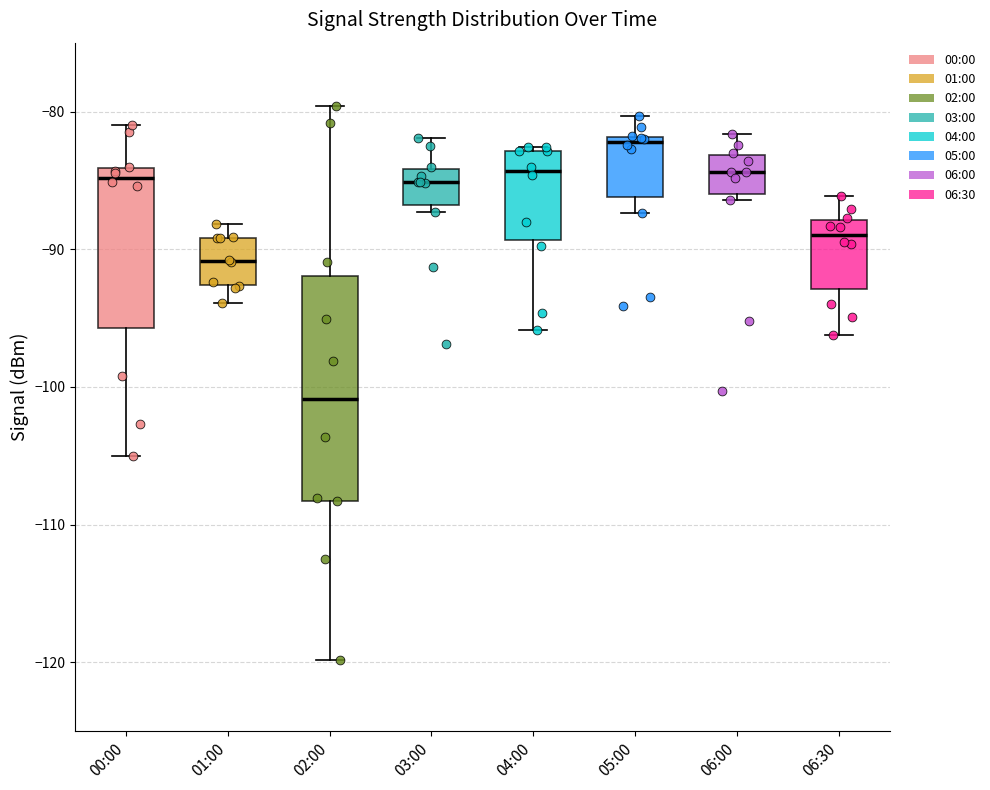

Where does the lower whisker of the box for 00:00 end on the y-axis? The values are not printed on the chart, so give them approximately, as read against the axis.

-105